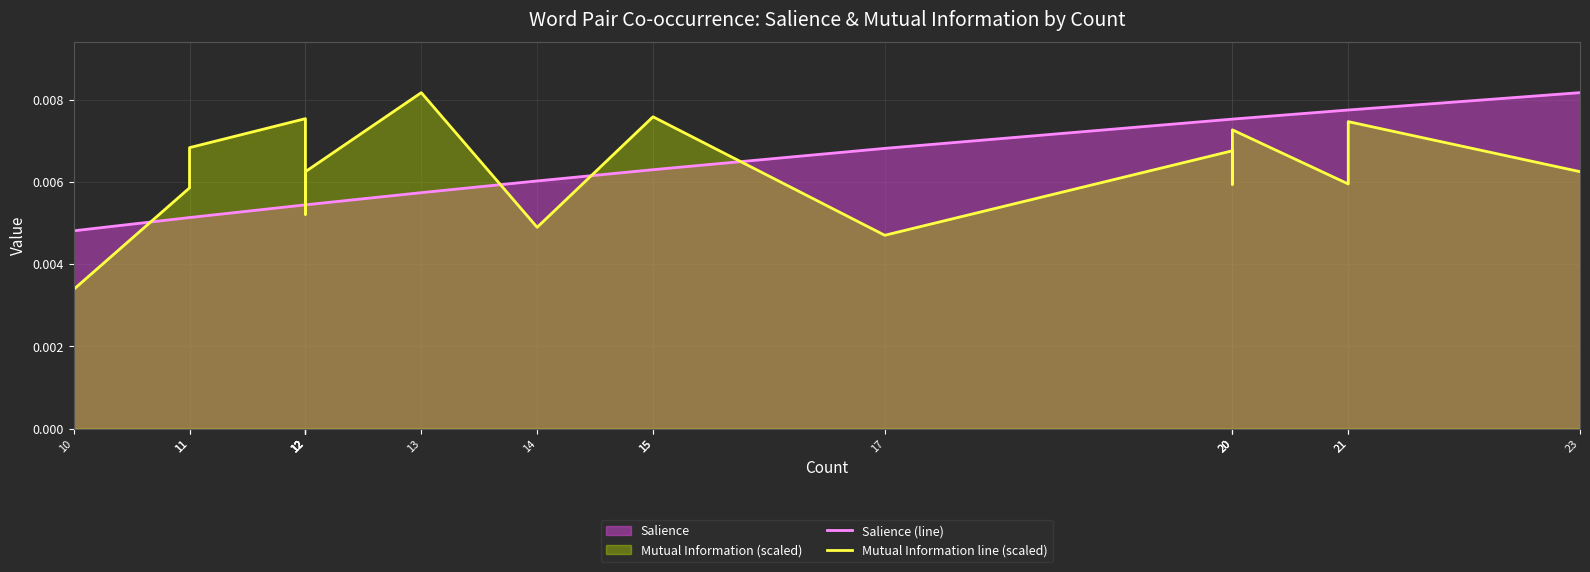

At which category does the chart reach its minimum across all series?

10